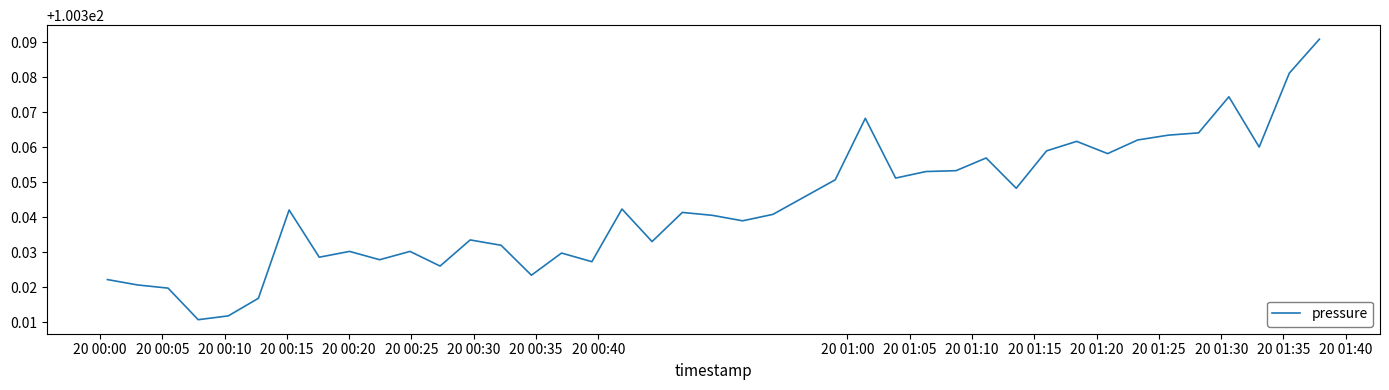

Does the chart display data point markers on the line(s)?

No